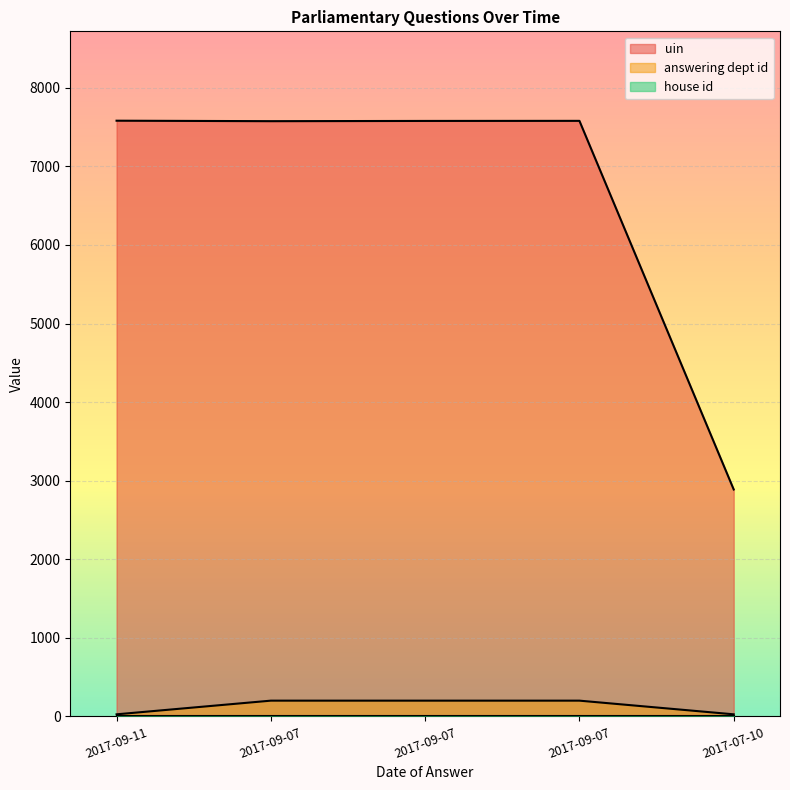

What is the highest value of the uin series?

7581